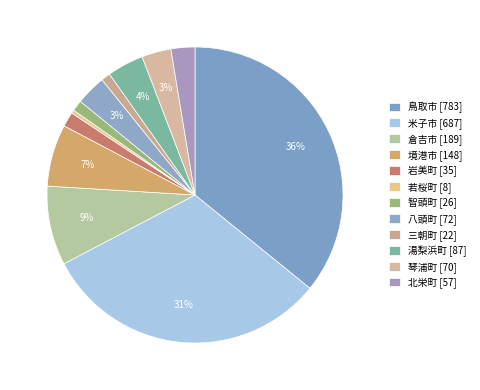

How many slices are in this pie chart?

12